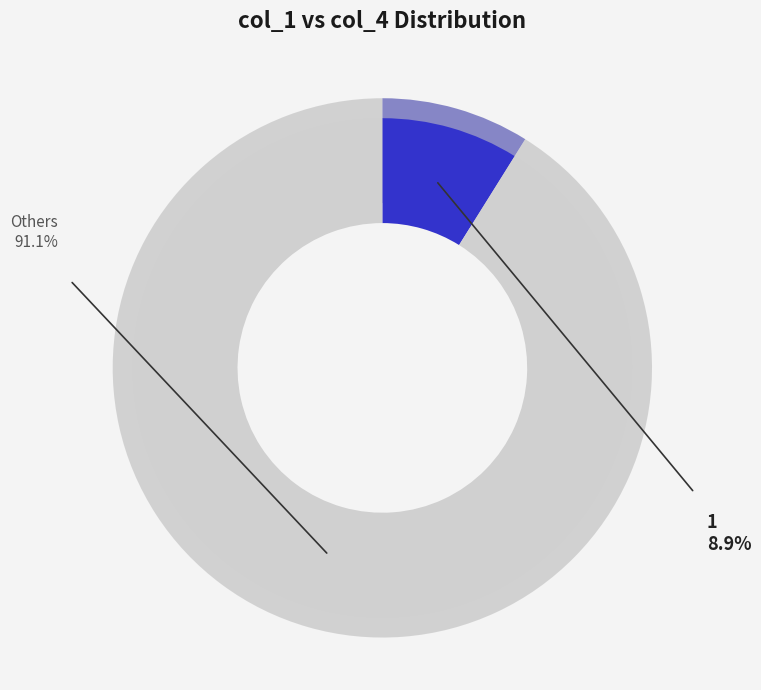

The 8 slice represents 17% of the pie. True or false?

False